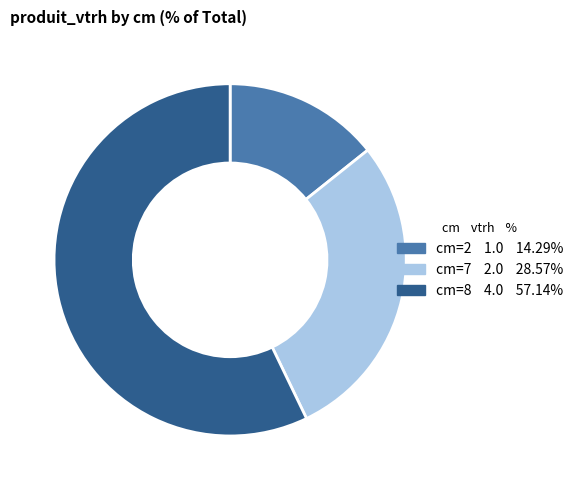

Do cm=2 and cm=7 together represent more than half of the pie?

No